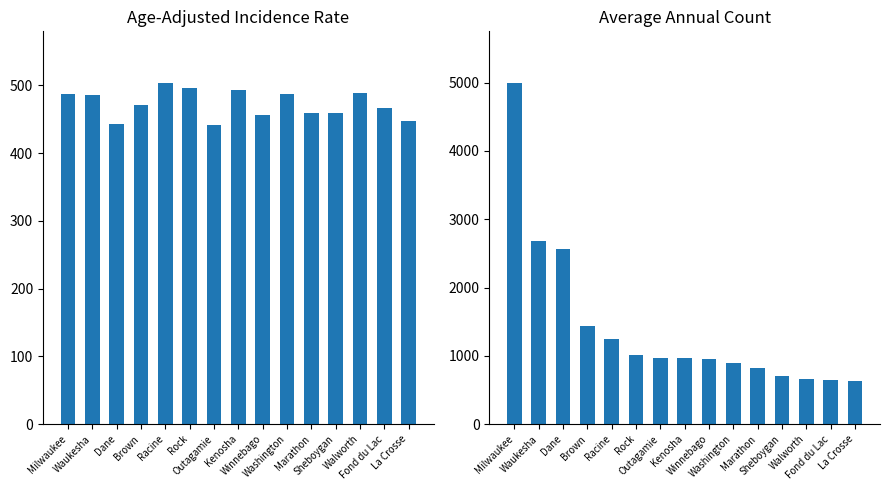

What position from the right is Marathon?

5